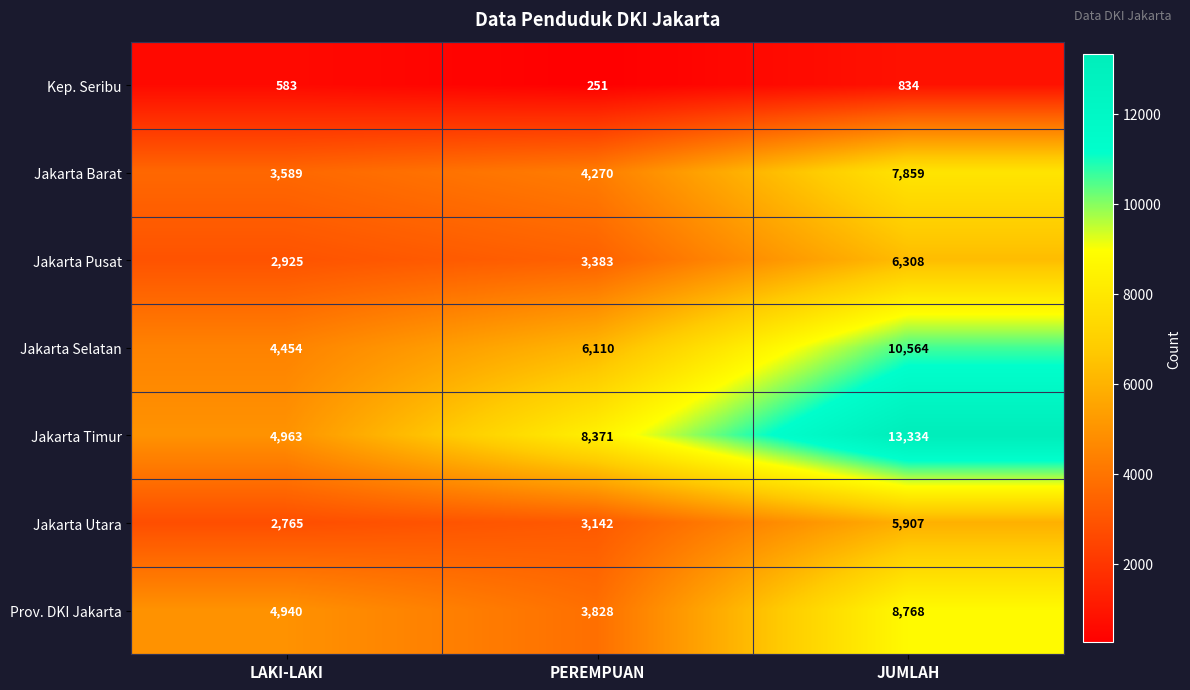

At how many categories does at least one series exceed 893?

3